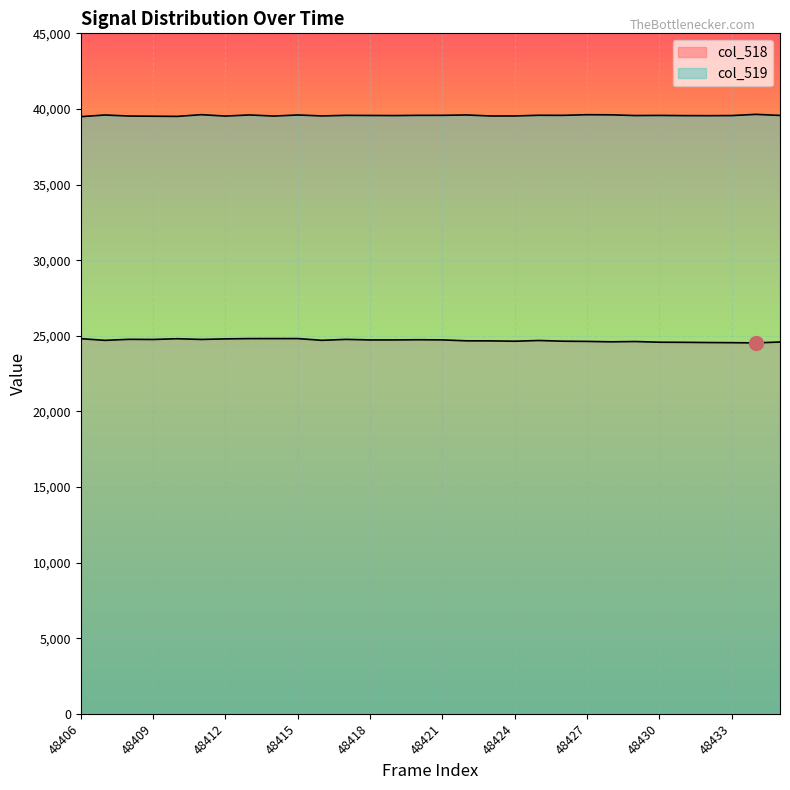

True or false: col_519 and col_518 intersect in this chart.

False